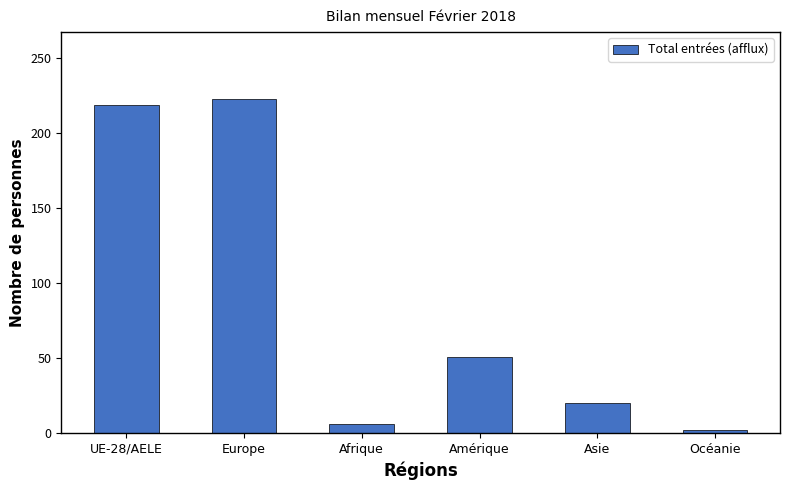

List the labels in order of value, smallest first.

Océanie, Afrique, Asie, Amérique, UE-28/AELE, Europe